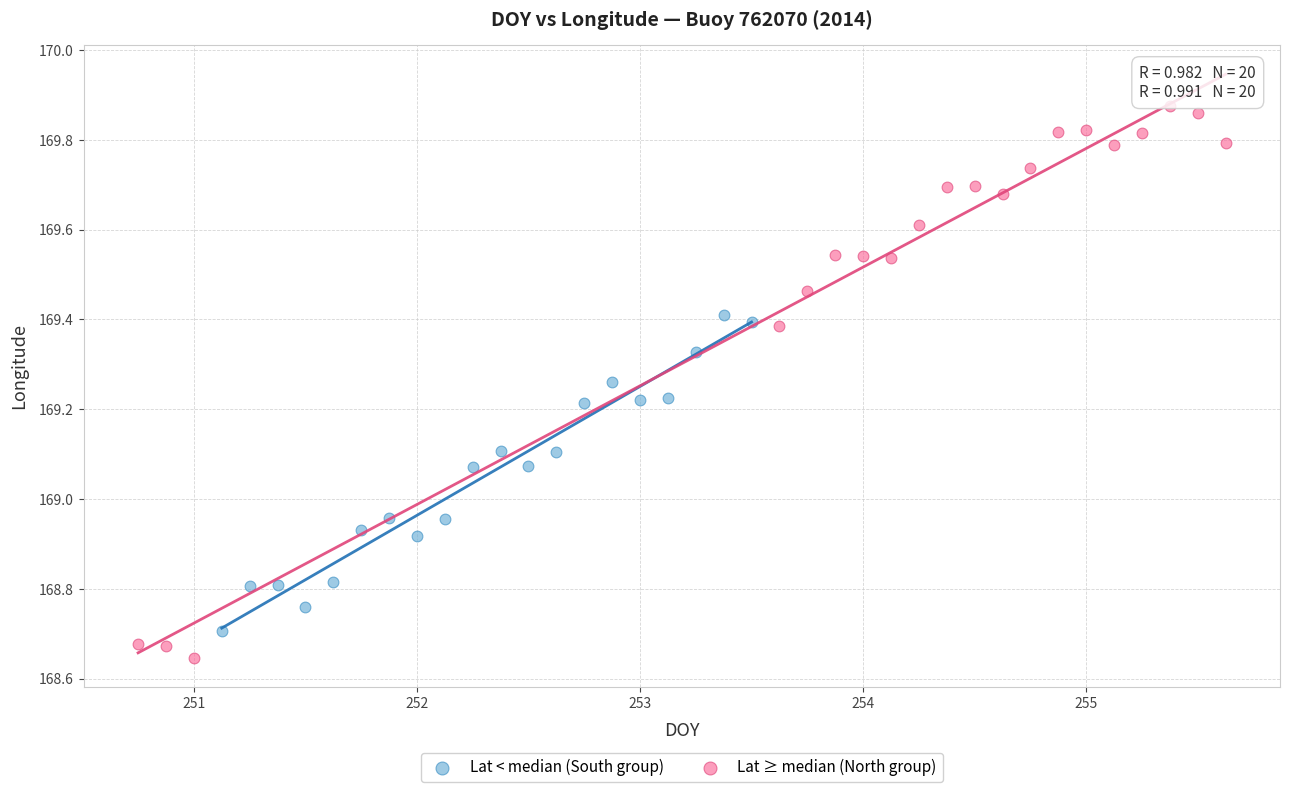

What are all the series names shown in the legend?

Lat < median (South group), Lat ≥ median (North group)